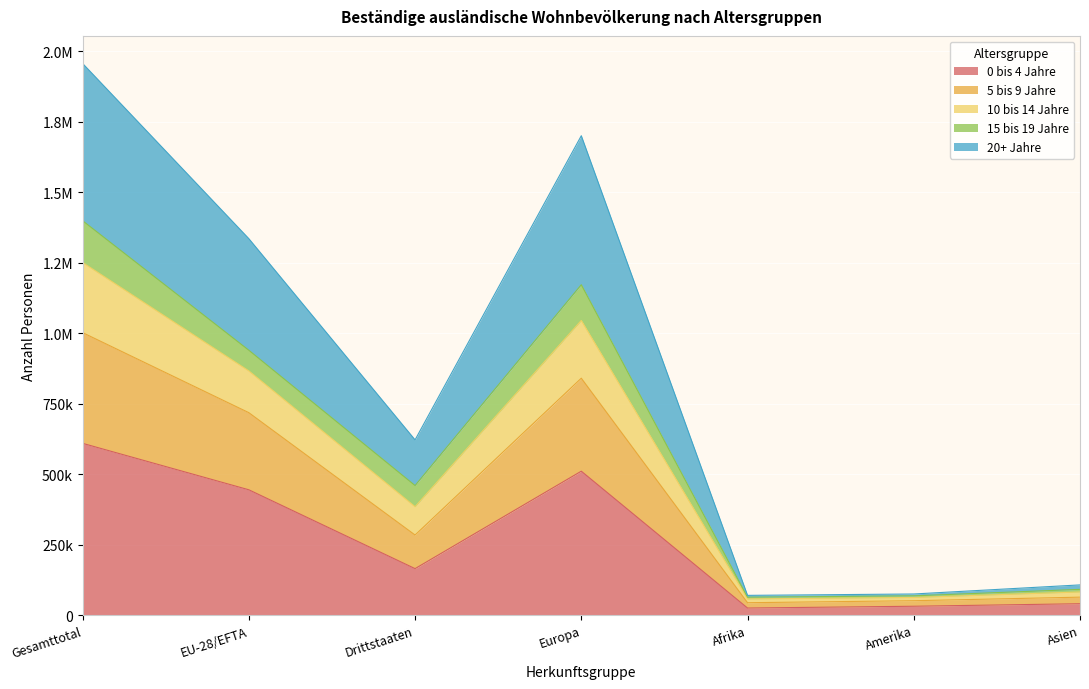

What are all the series names shown in the legend?

0 bis 4 Jahre, 5 bis 9 Jahre, 10 bis 14 Jahre, 15 bis 19 Jahre, 20+ Jahre